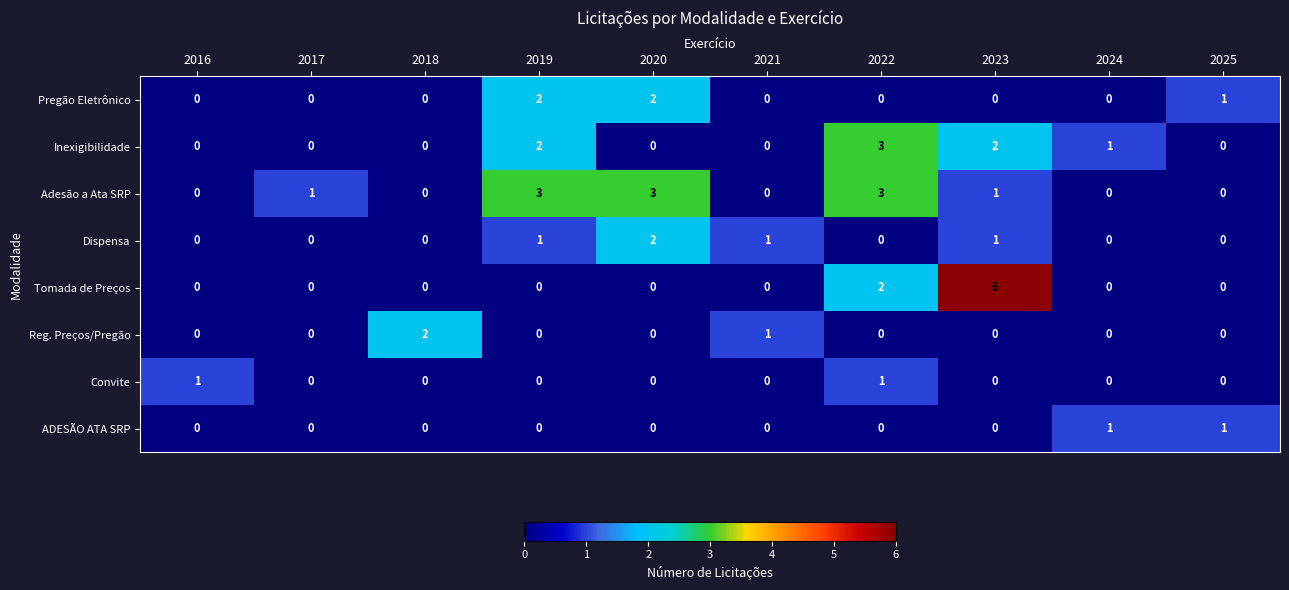

What is the sum of all Reg. Preços/Pregão values?

3